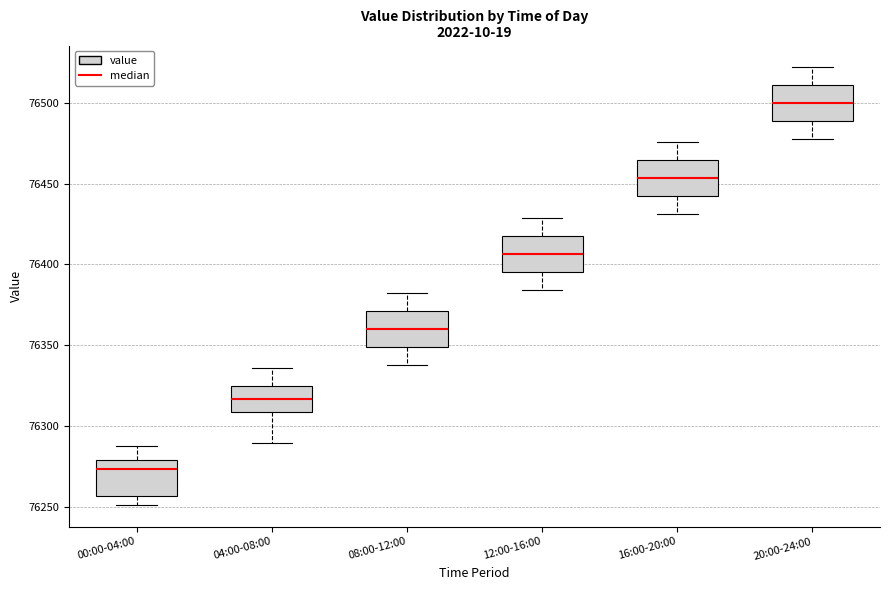

Reading left to right, read every box against the y-axis: the position of its median line, the range the box covers, and the ends of its whiskers. The values are not printed on the chart, so give them approximately, as read against the axis.

00:00-04:00: median 76275, box 76255 to 76280, whiskers 76250 to 76290
04:00-08:00: median 76315, box 76310 to 76325, whiskers 76290 to 76335
08:00-12:00: median 76360, box 76350 to 76370, whiskers 76340 to 76380
12:00-16:00: median 76405, box 76395 to 76420, whiskers 76385 to 76430
16:00-20:00: median 76455, box 76440 to 76465, whiskers 76430 to 76475
20:00-24:00: median 76500, box 76490 to 76510, whiskers 76475 to 76520